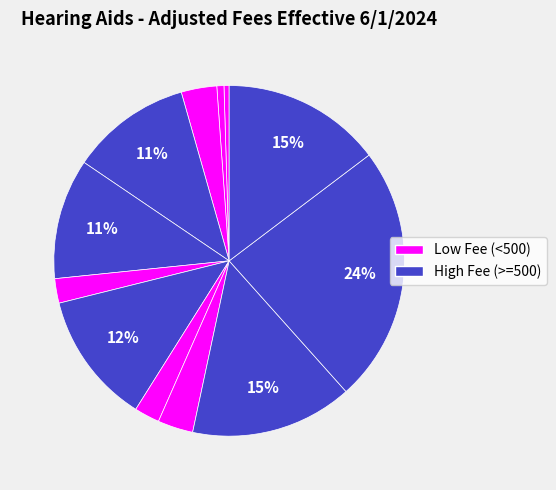

Is there a majority slice in this chart?

No